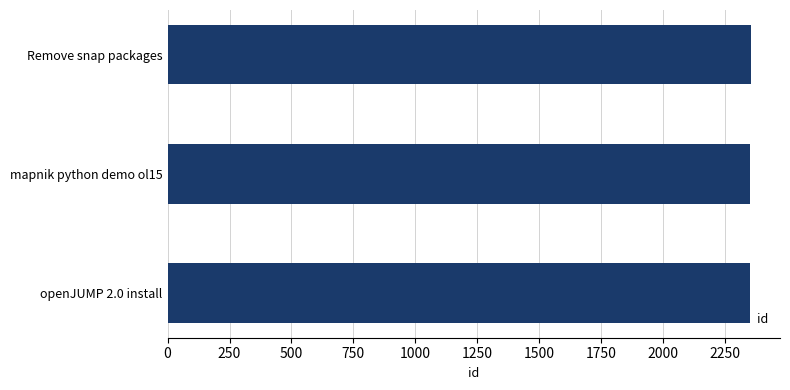

What is the ratio of the value at mapnik python demo ol15 to the value at Remove snap packages?

1.0